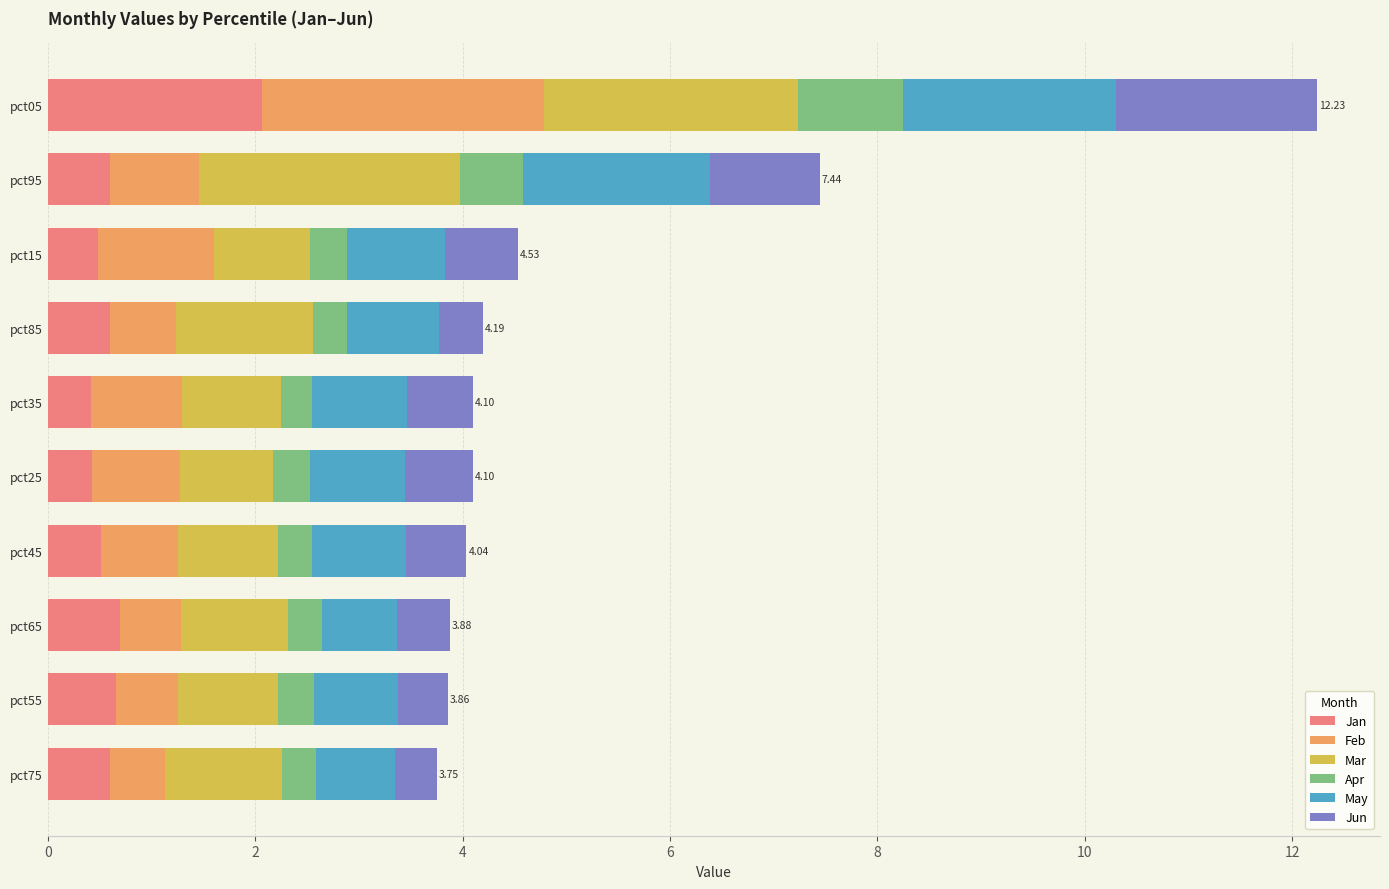

What is the total value across all series at pct85?

4.2